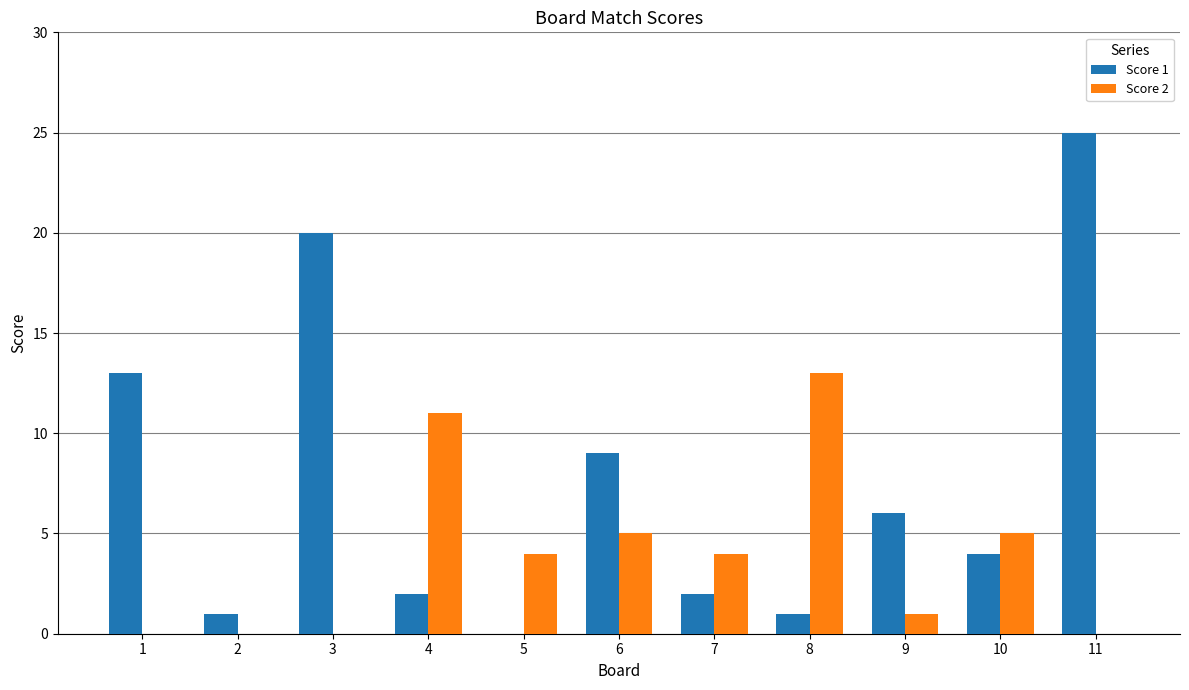

How many distinct data groups are displayed?

2